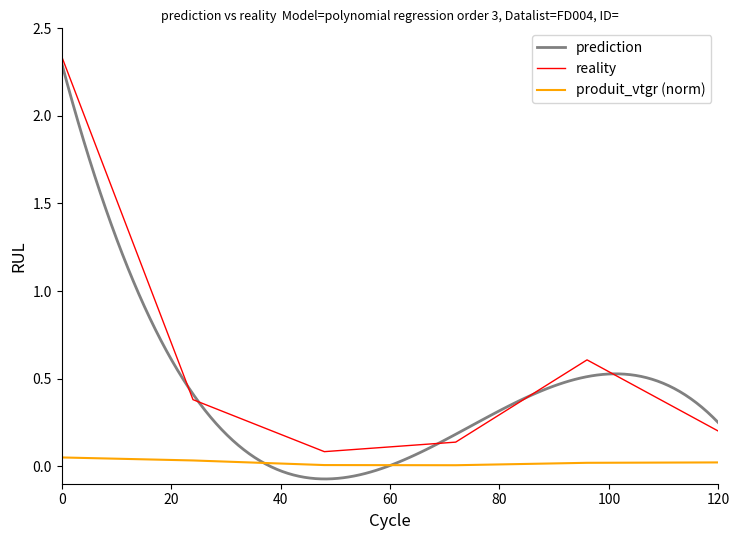

The reality series shows 1.0 at 0. True or false?

False